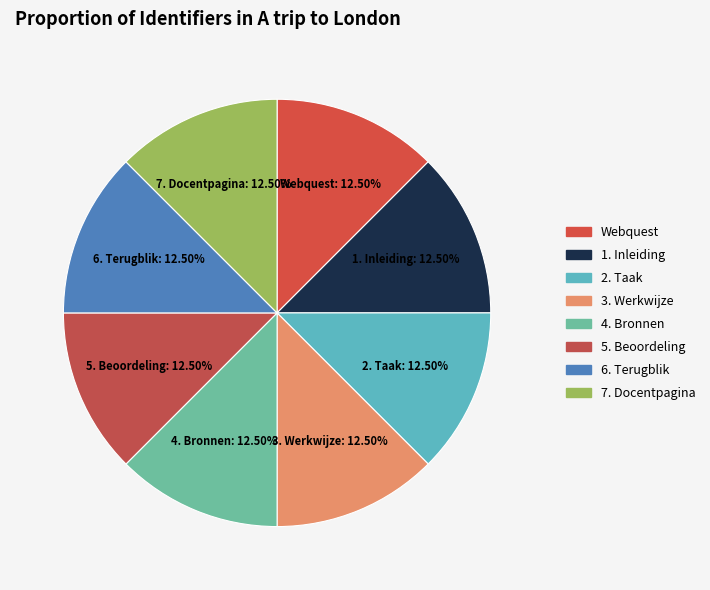

Combined, do 5. Beoordeling and 4. Bronnen account for over 50%?

No